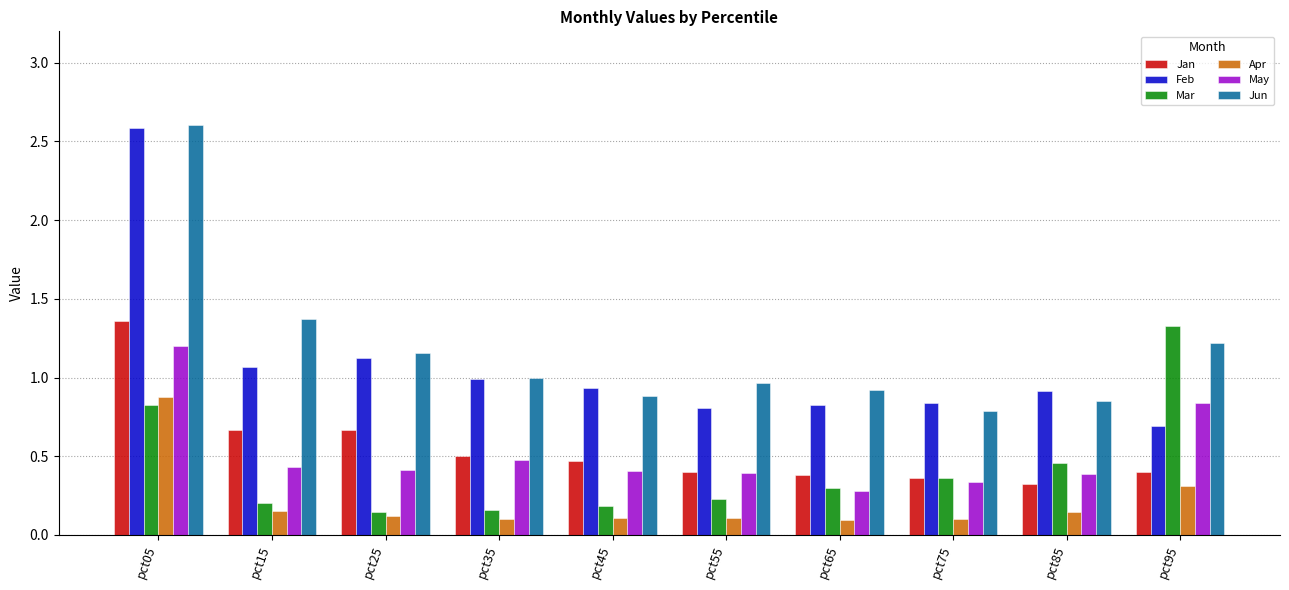

What is the sum of all Feb values?

10.8